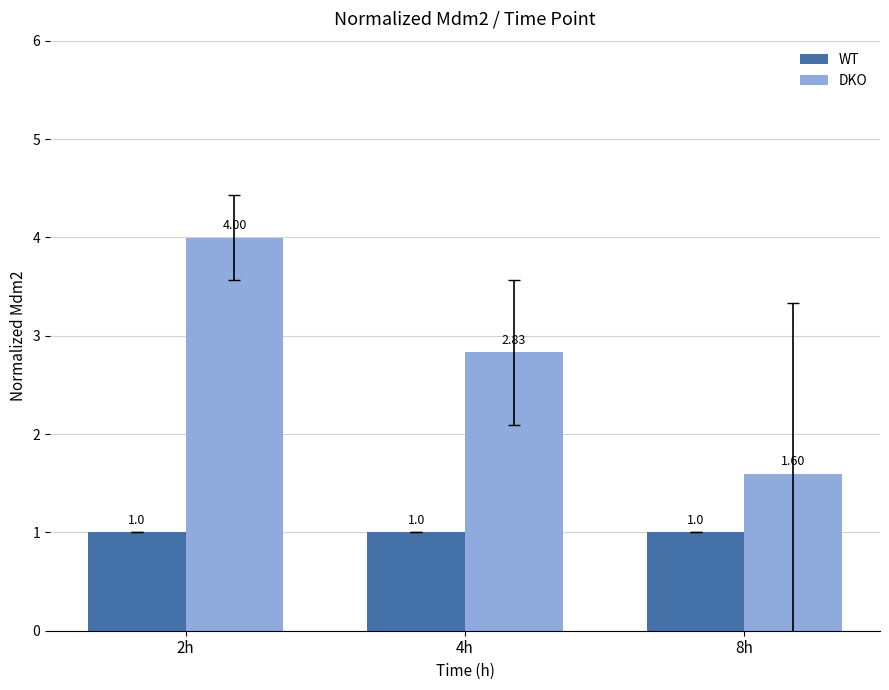

Which series changed the most between 2h and 4h?

DKO